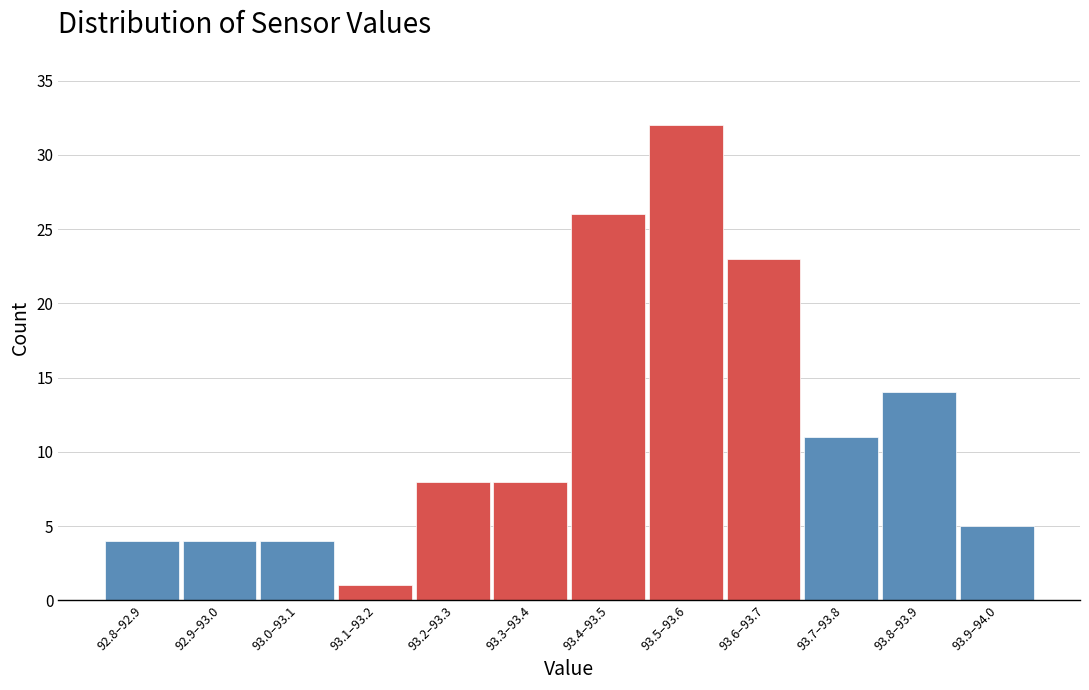

Reading right to left, list all the values displayed in this chart.

5	14	11	23	32	26	8	8	1	4	4	4